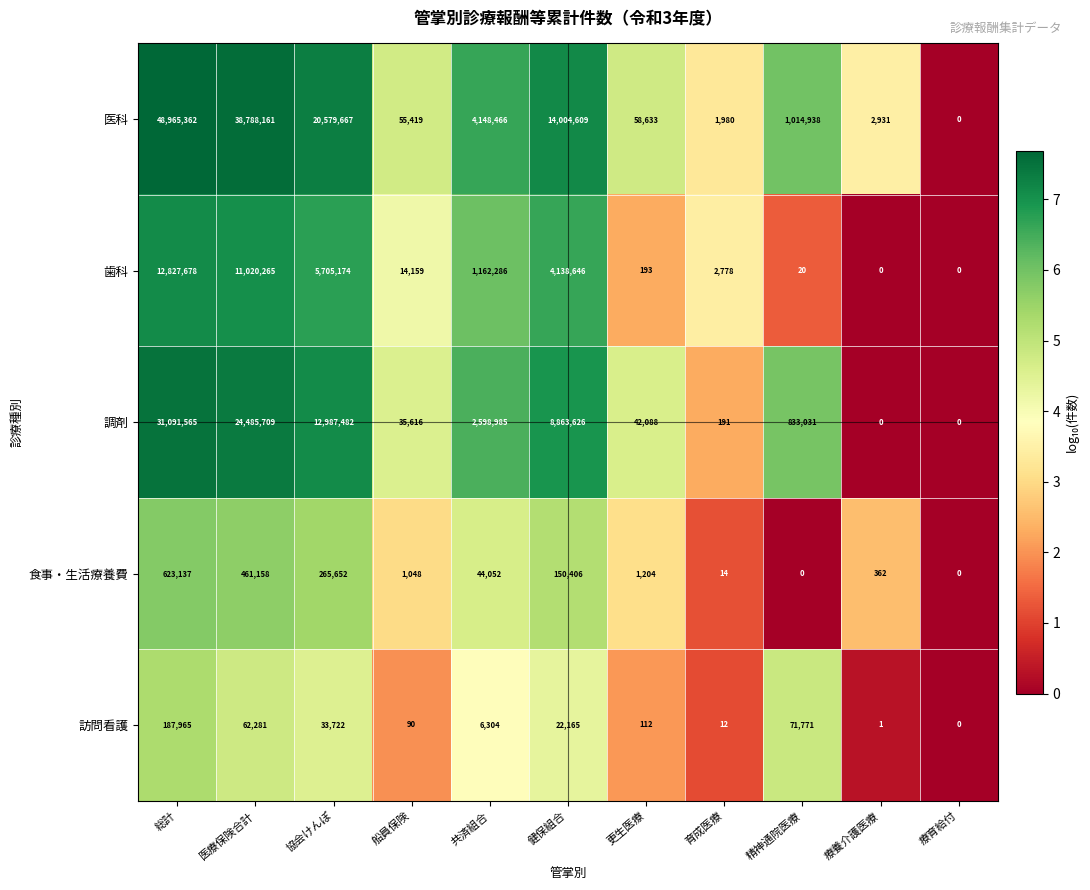

The value of 訪問看護 at 精神通院医療 is 28193. True or false?

False